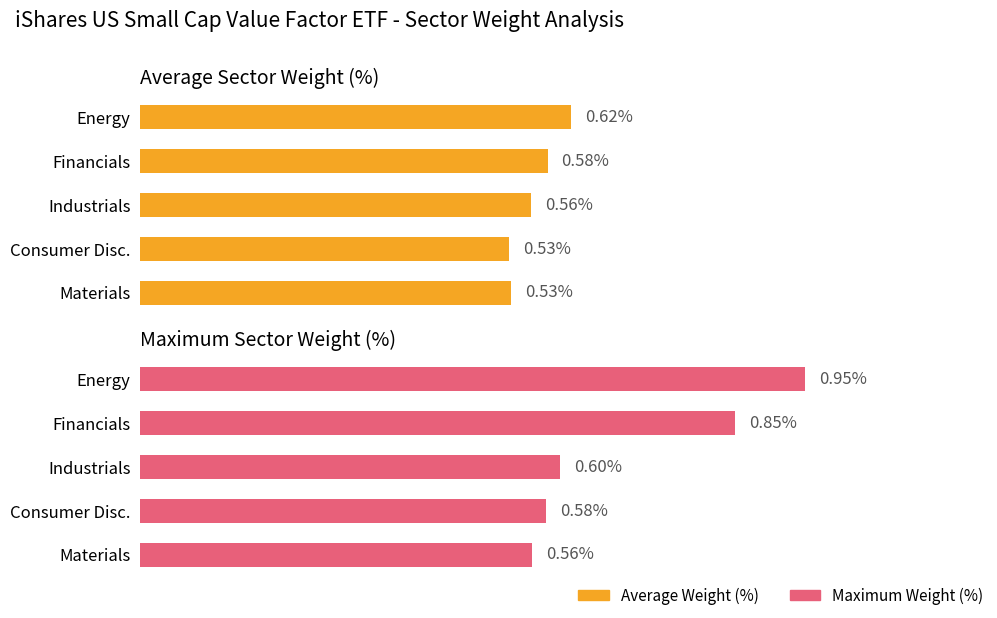

How many groups of bars are there?

5